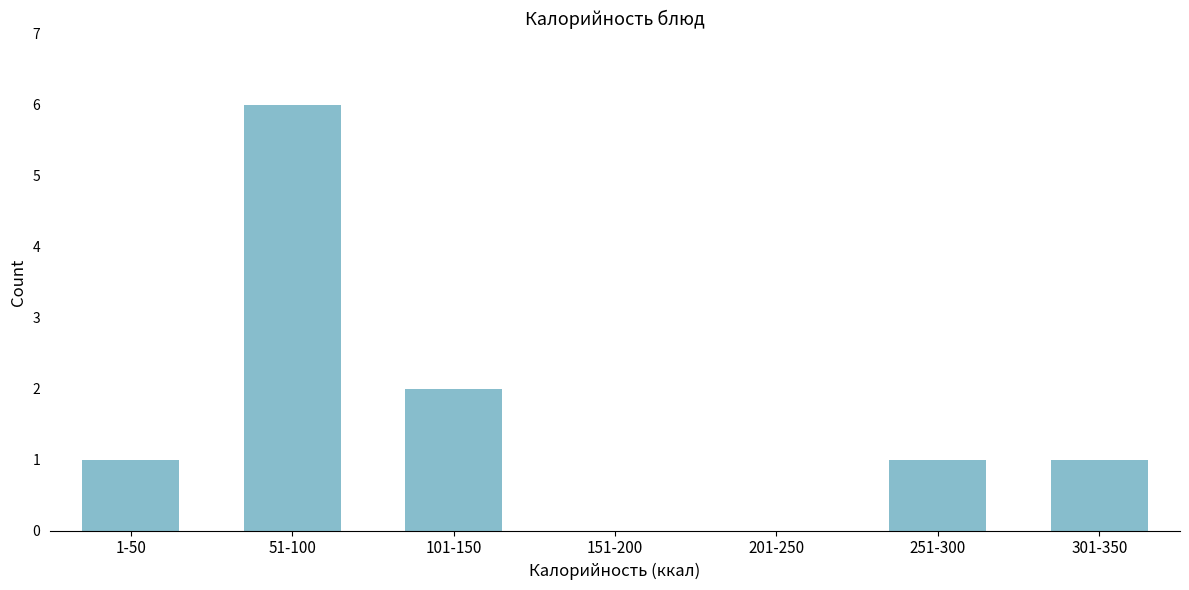

Reading right to left, extract all data points from this chart.

301-350=1	251-300=1	201-250=0	151-200=0	101-150=2	51-100=6	1-50=1